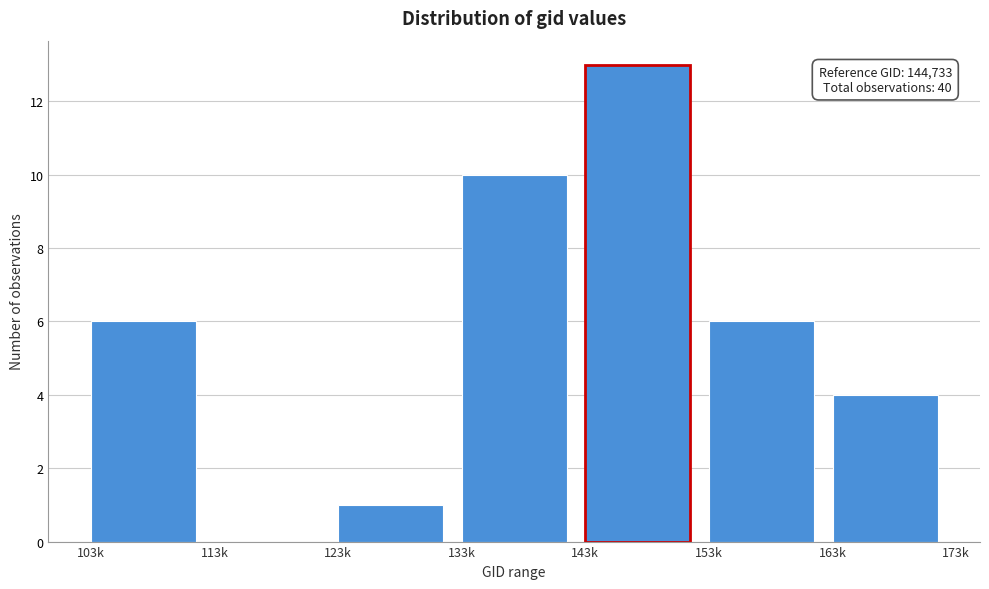

Reading right to left, transcribe all the data shown in this chart.

163k=4	153k=6	143k=13	133k=10	123k=1	113k=0	103k=6